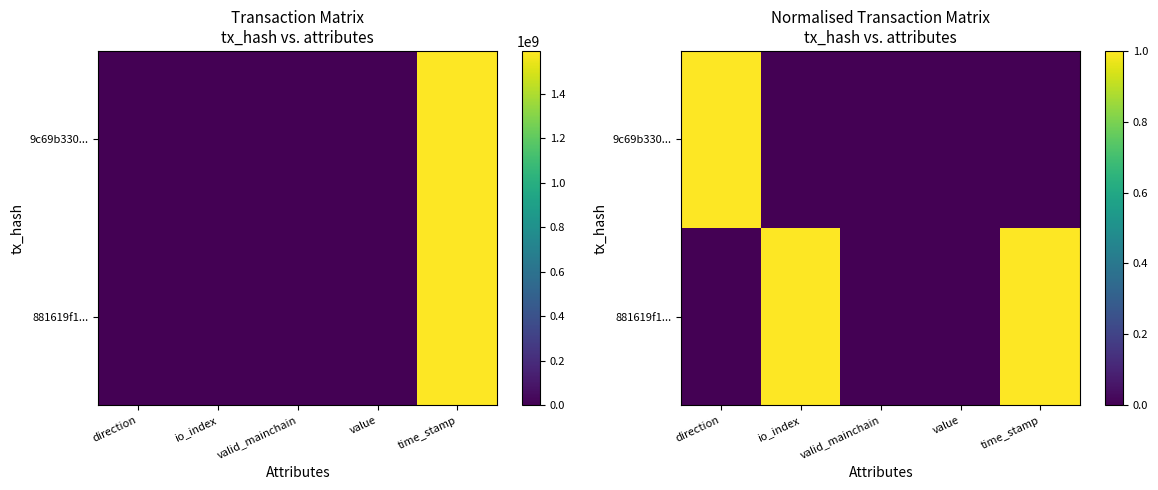

Is it true that 881619f1... equals 2 at io_index?

False